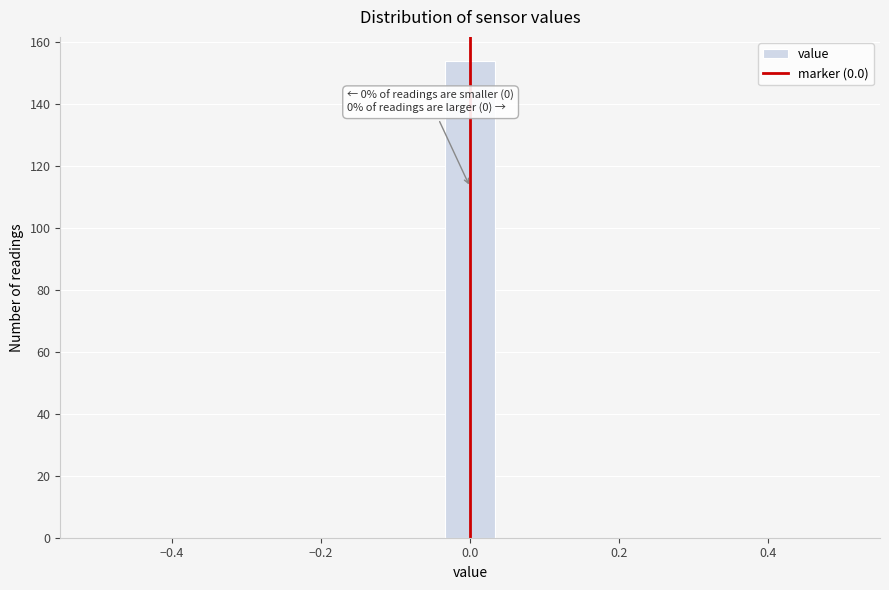

Read against the x-axis, roughly where is the centre of the tallest bar?

0.00